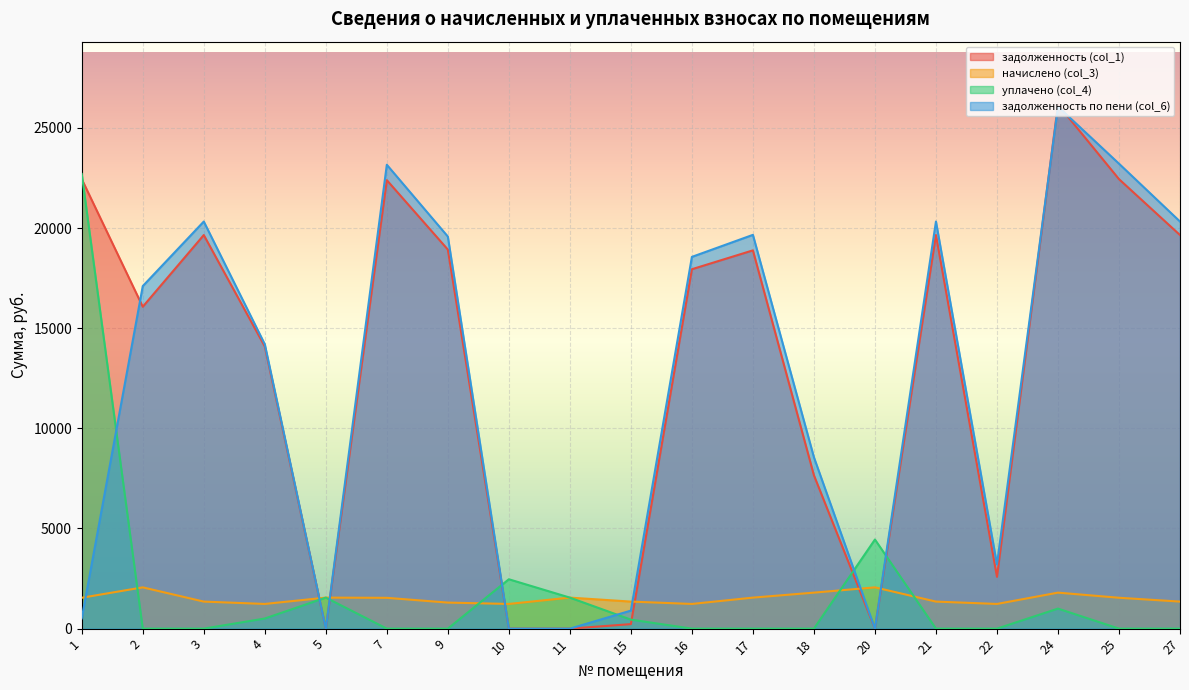

Is the value of задолженность по пени (col_6) at 7 greater than the value of начислено (col_3) at 25?

Yes